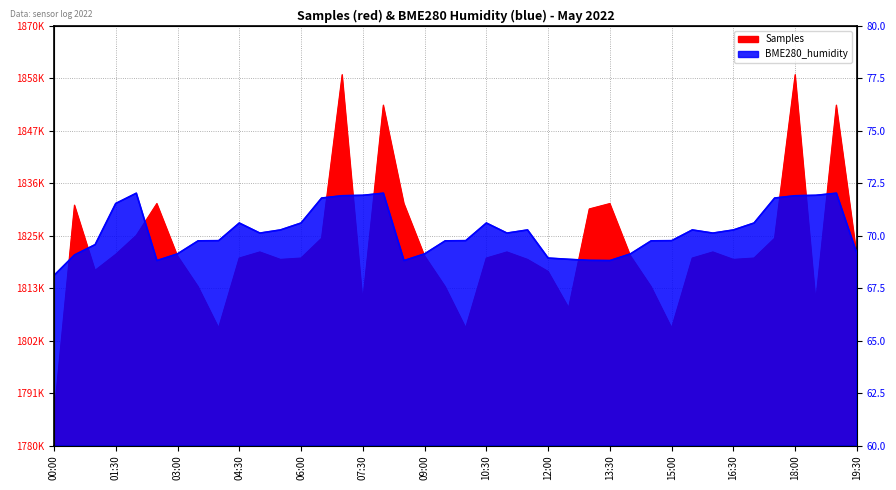

Rank the categories by Samples value from highest to lowest.

07:00, 18:00, 08:00, 19:00, 02:30, 08:30, 13:30, 00:30, 13:00, 02:00, 06:30, 17:30, 05:00, 11:00, 16:00, 01:30, 03:00, 09:00, 14:00, 19:30, 04:30, 06:00, 10:30, 15:30, 17:00, 05:30, 11:30, 16:30, 01:00, 12:00, 03:30, 09:30, 14:30, 07:30, 18:30, 12:30, 04:00, 10:00, 15:00, 00:00